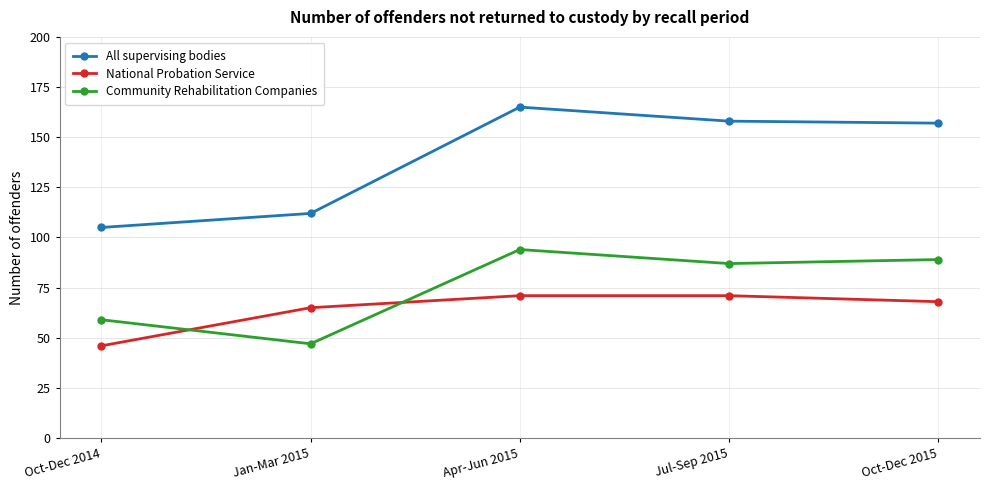

What is the minimum value shown in the chart?

46